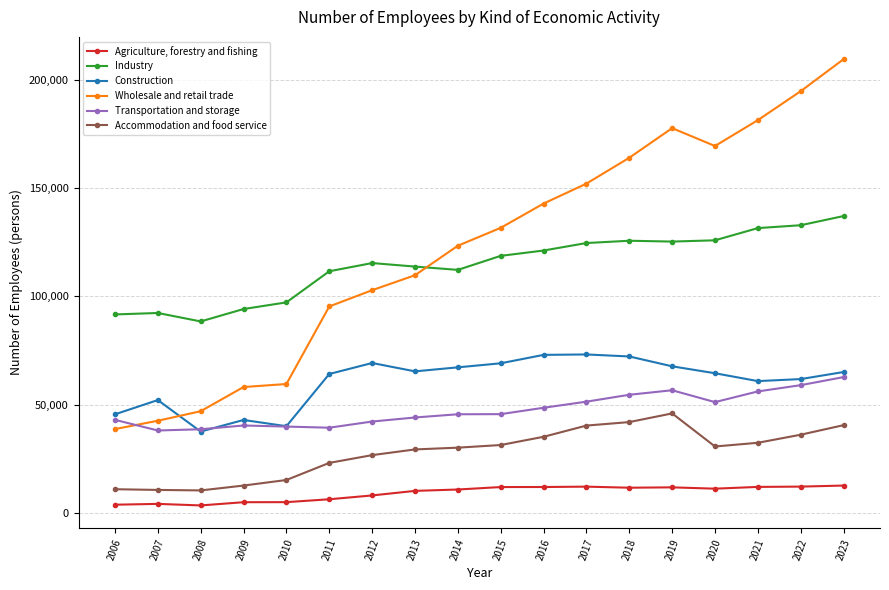

What is the difference between the maximum and minimum values in the Wholesale and retail trade series?

170805.0